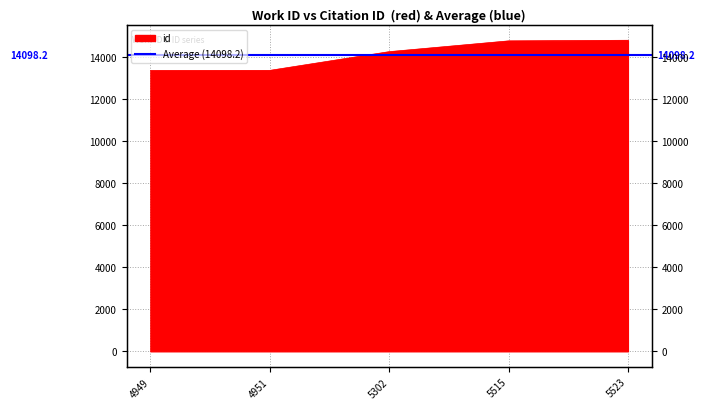

How many lines are shown in the chart?

1